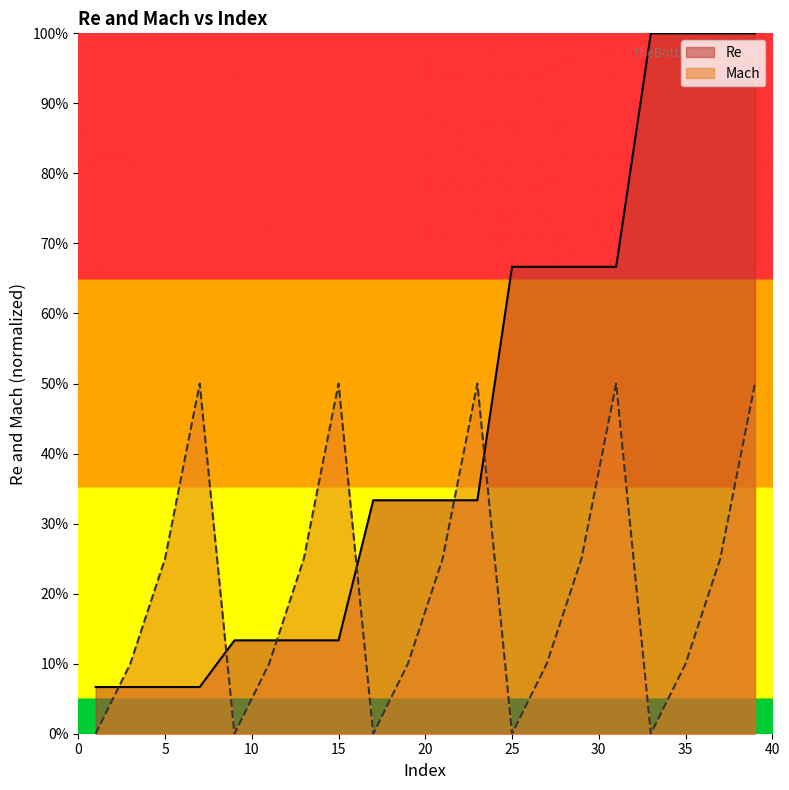

Which category has the highest value in the Mach series?

7